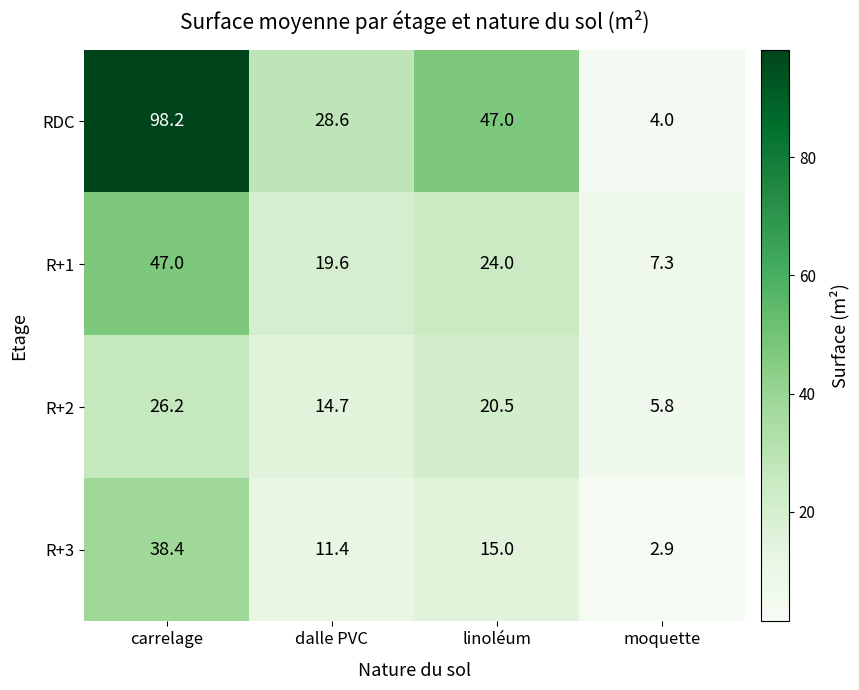

What is the smallest value displayed?

2.9